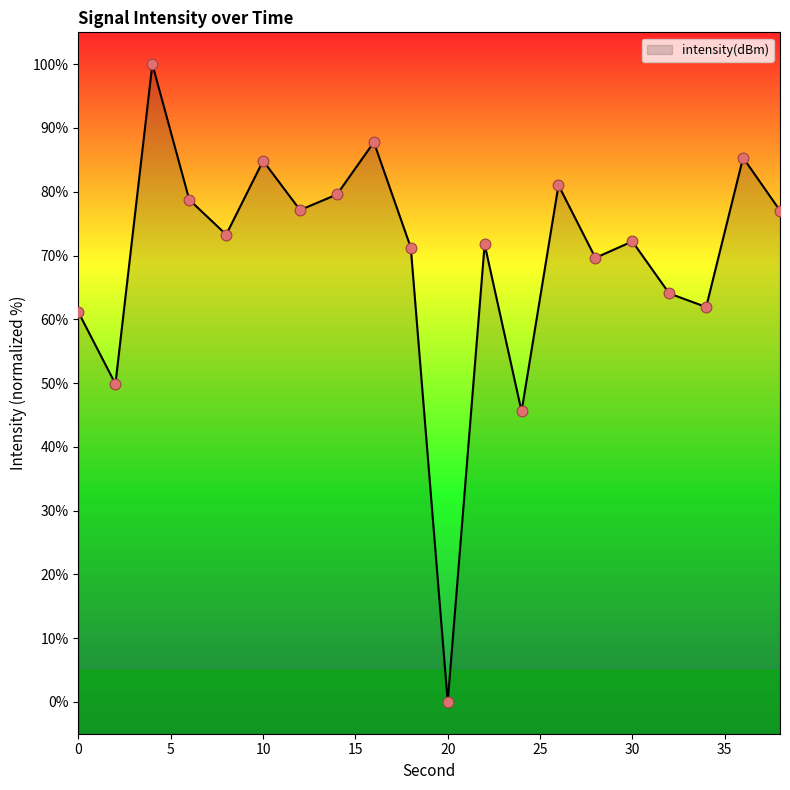

What is the change in value from 12 to 38?

-0.1